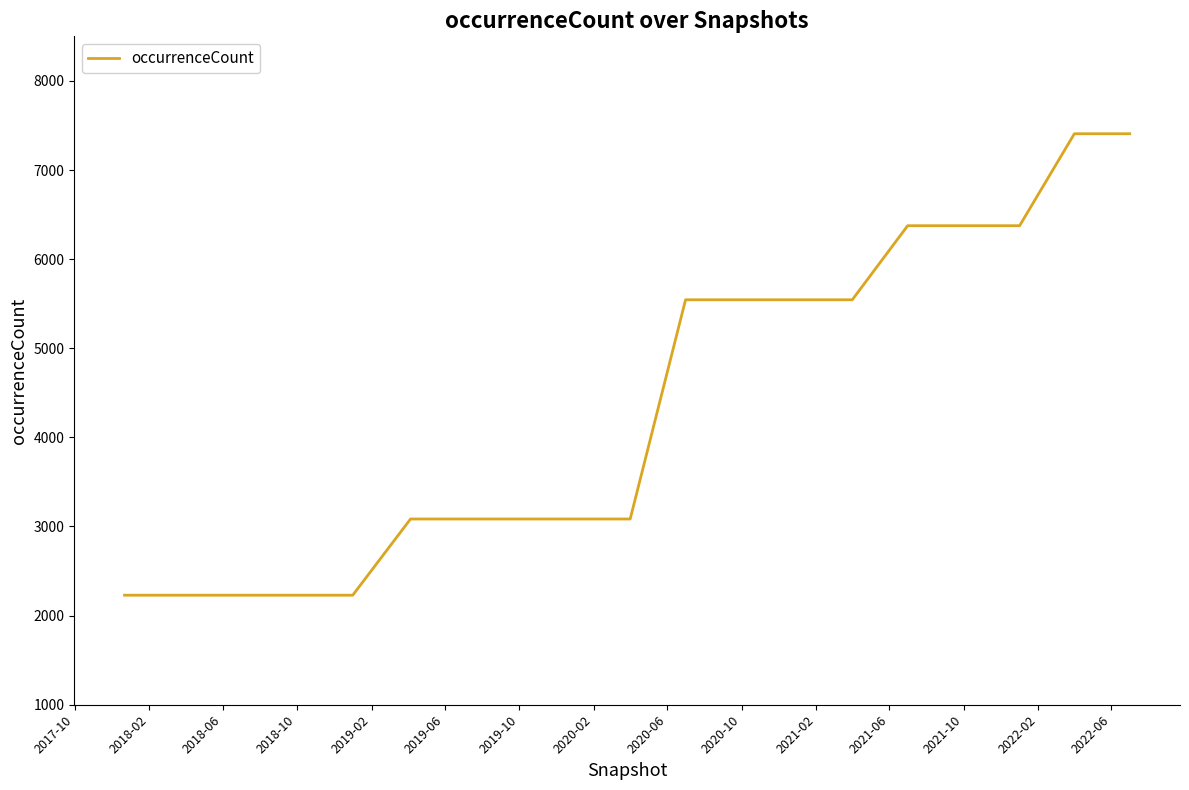

What is the smallest value displayed?

2229